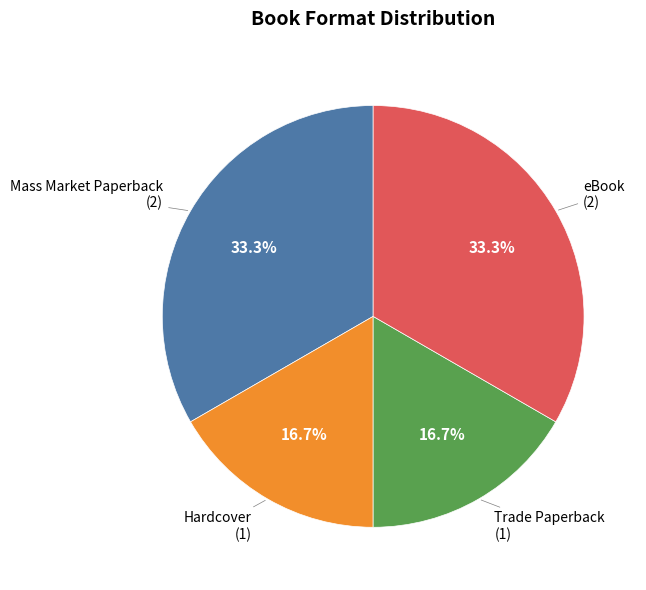

Does any single category account for the majority?

No